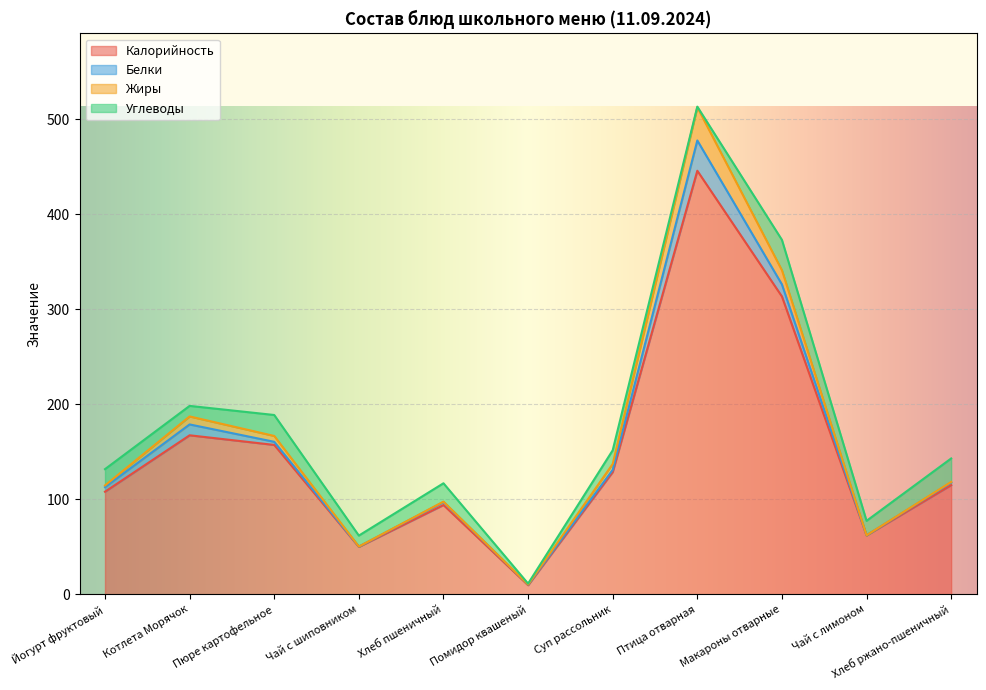

Does the chart display data point markers on the line(s)?

No